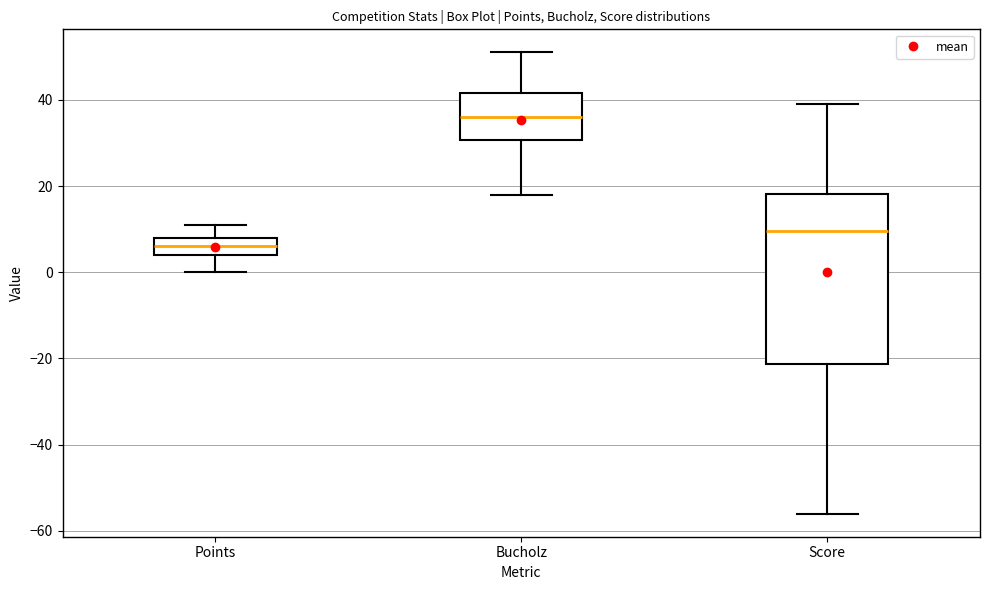

Where does the median line of the box for Score sit on the y-axis? The values are not printed on the chart, so give them approximately, as read against the axis.

10